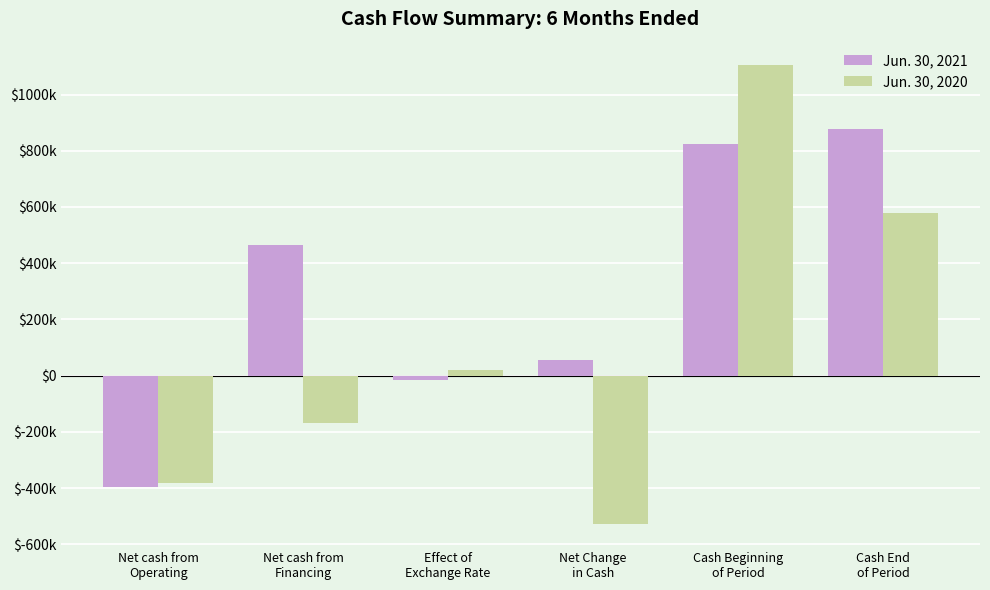

What is the difference between the second highest and minimum values in the Jun. 30, 2020 series?

1106420